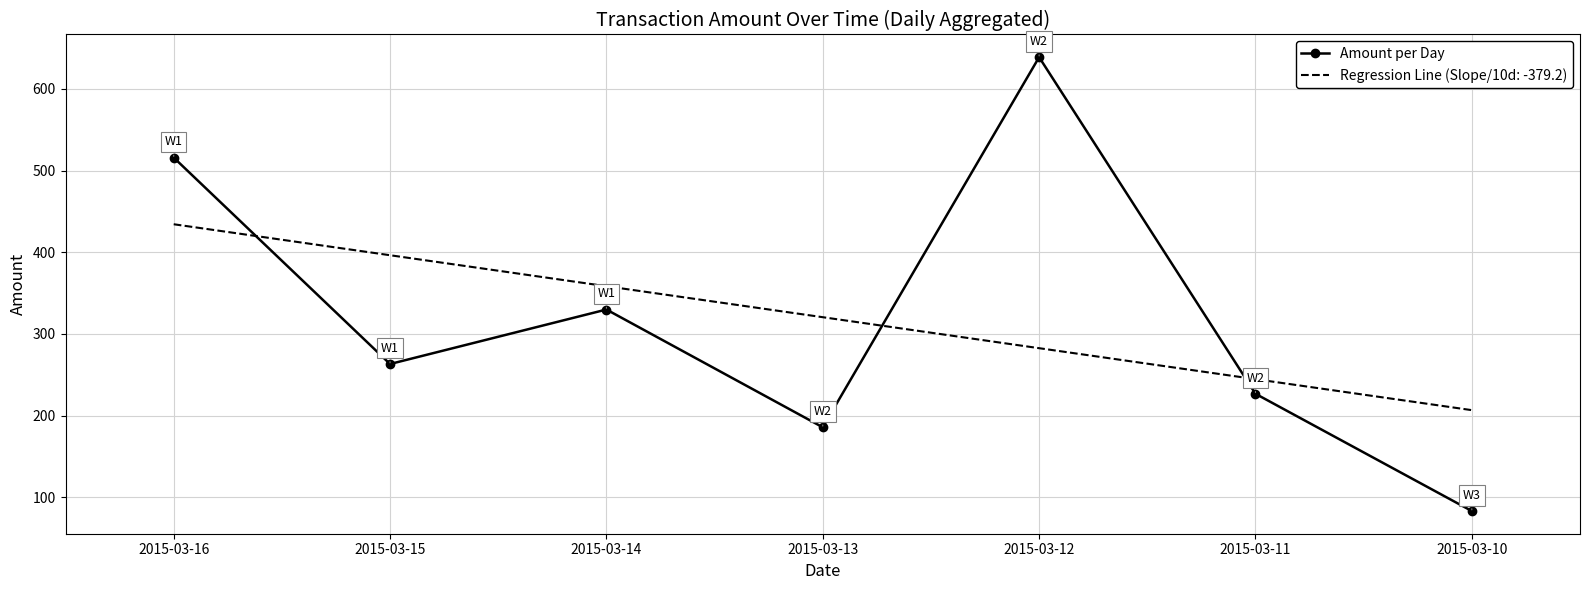

What is the approximate value of Amount per Day at 2015-03-10?

83.3